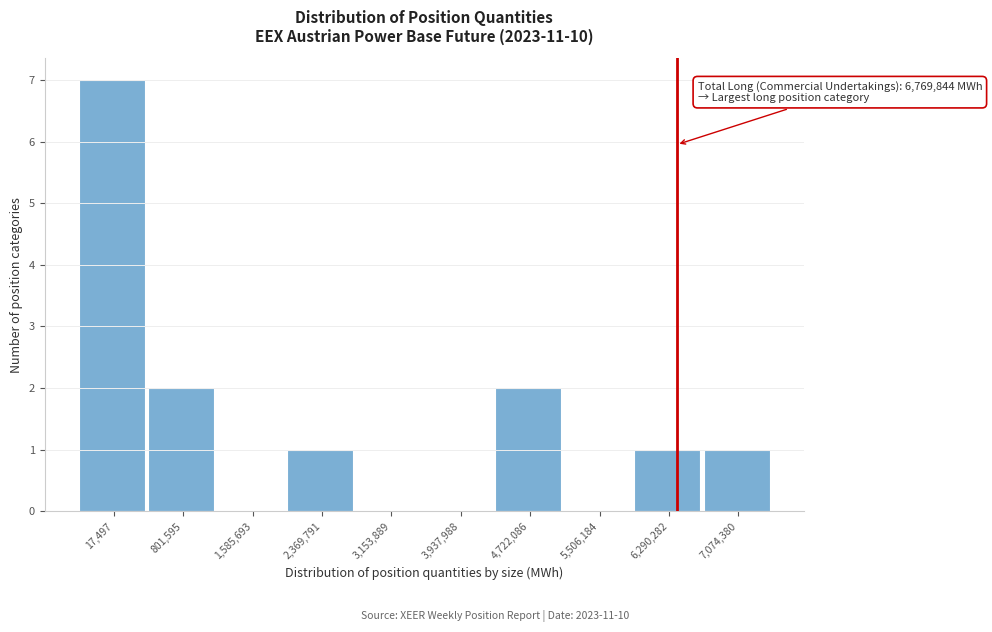

Reading left to right, transcribe all the data shown in this chart.

17,497=7	801,595=2	1,585,693=0	2,369,791=1	3,153,889=0	3,937,988=0	4,722,086=2	5,506,184=0	6,290,282=1	7,074,380=1